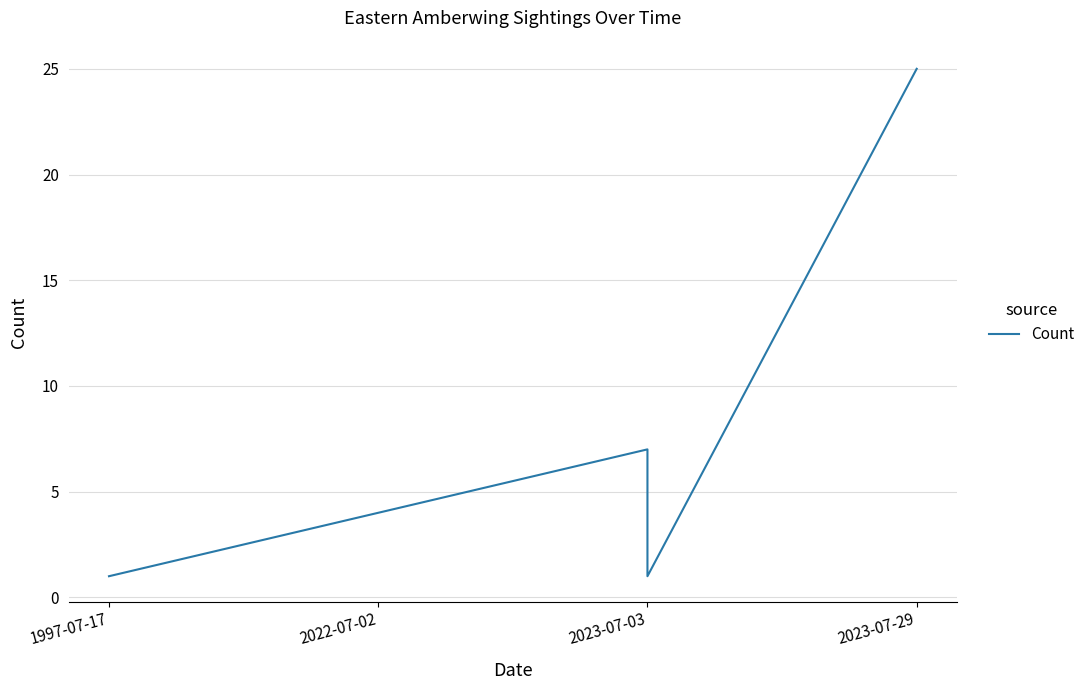

Is it true that the value at 2023-07-03 is 2?

False